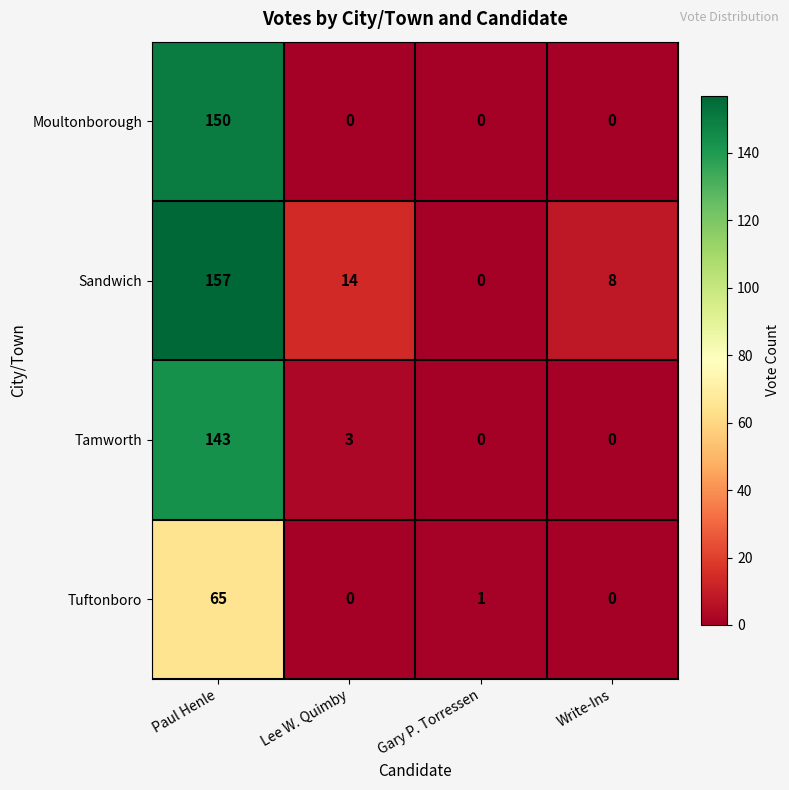

What is the total value across all series at Write-Ins?

8